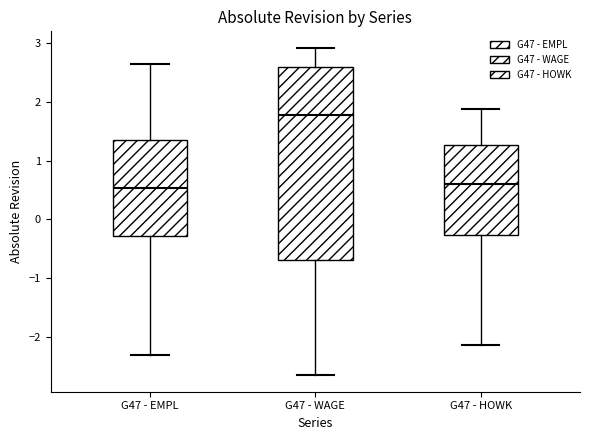

Reading left to right, read every box against the y-axis: the position of its median line, the range the box covers, and the ends of its whiskers. The values are not printed on the chart, so give them approximately, as read against the axis.

G47 - EMPL: median 0.5, box -0.3 to 1.3, whiskers -2.3 to 2.6
G47 - WAGE: median 1.8, box -0.7 to 2.6, whiskers -2.7 to 2.9
G47 - HOWK: median 0.6, box -0.3 to 1.3, whiskers -2.1 to 1.9